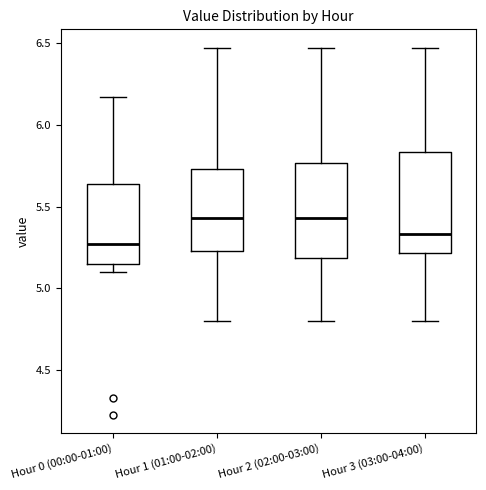

Which box's median line is the lowest?

Hour 0 (00:00-01:00)